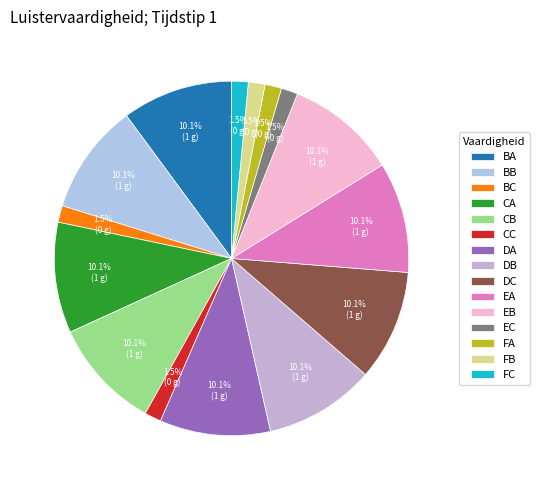

Does DA account for over 50% of the chart?

No